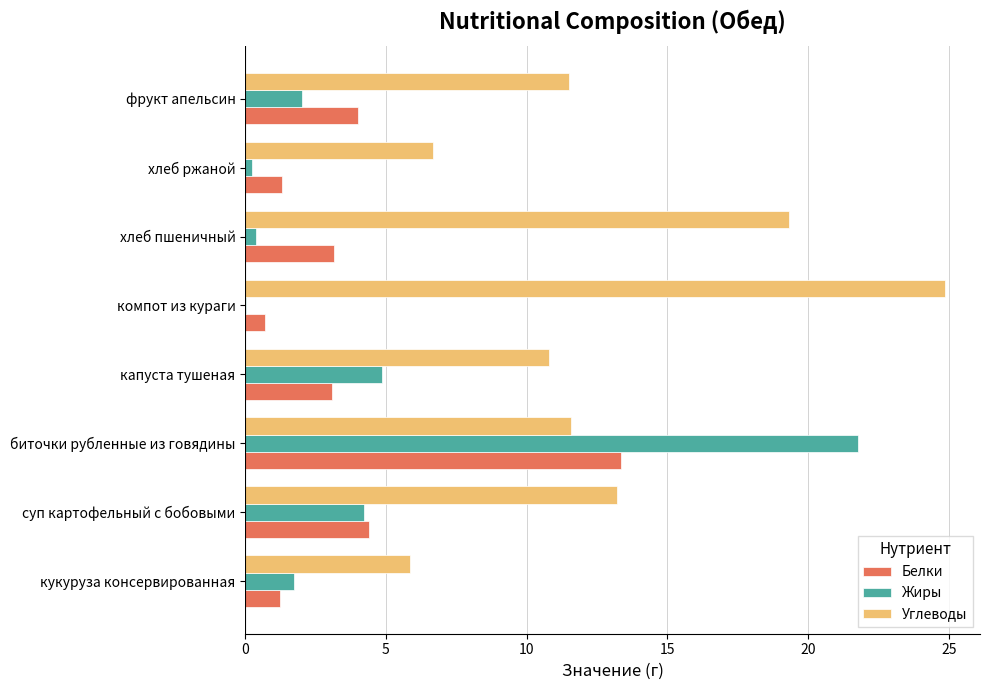

What is the highest value of the Жиры series?

21.8